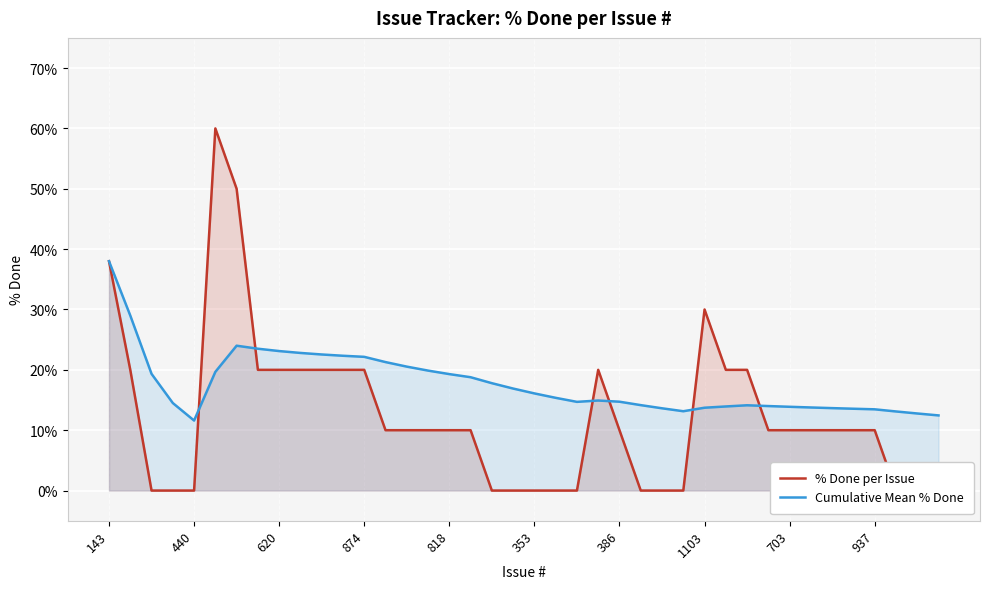

True or false: Cumulative Mean % Done has a value of 8.0 at 440.

False